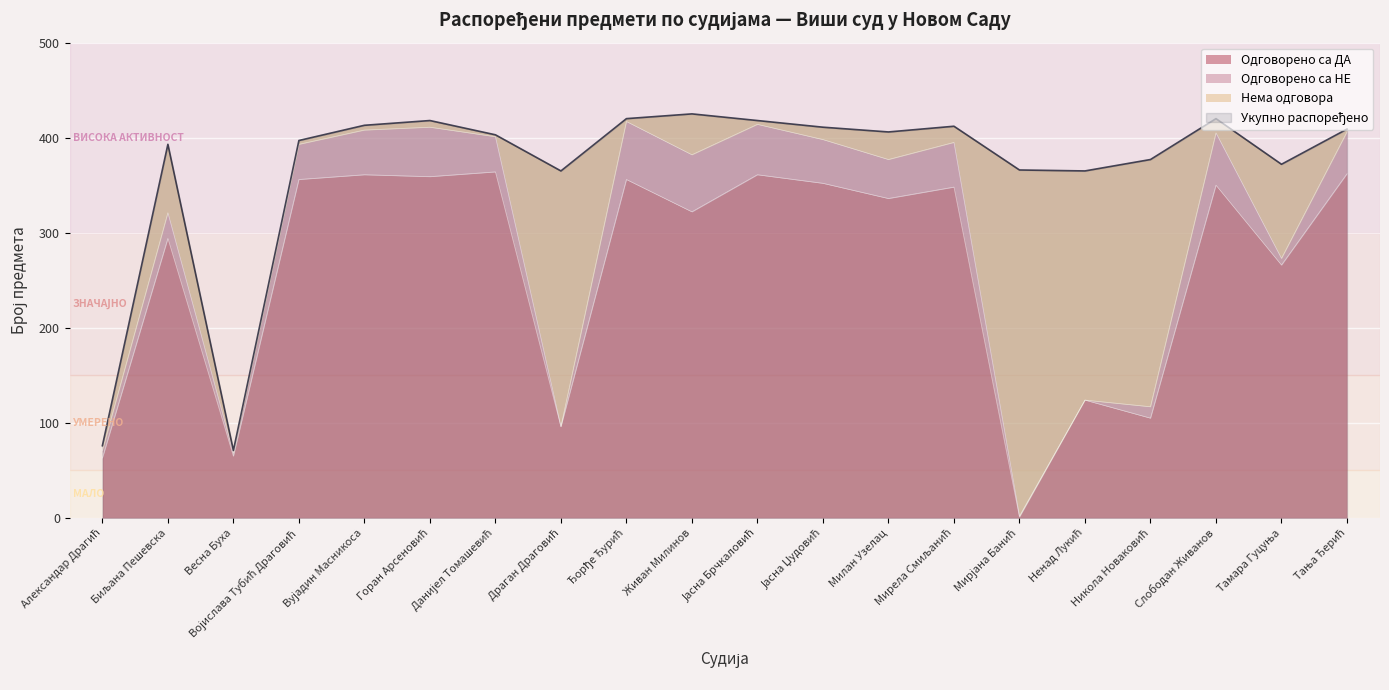

Reading right to left, list all the values displayed in this chart.

Одговорено са ДА: 362	266	350	105	124	1	348	336	352	361	322	356	96	364	359	361	356	65	294	63
Одговорено са НЕ: 44	7	55	12	0	1	47	41	46	53	60	61	0	37	52	47	37	3	27	8
Нема одговора: 3	99	15	260	241	364	17	29	13	4	43	3	269	2	7	5	4	3	72	5